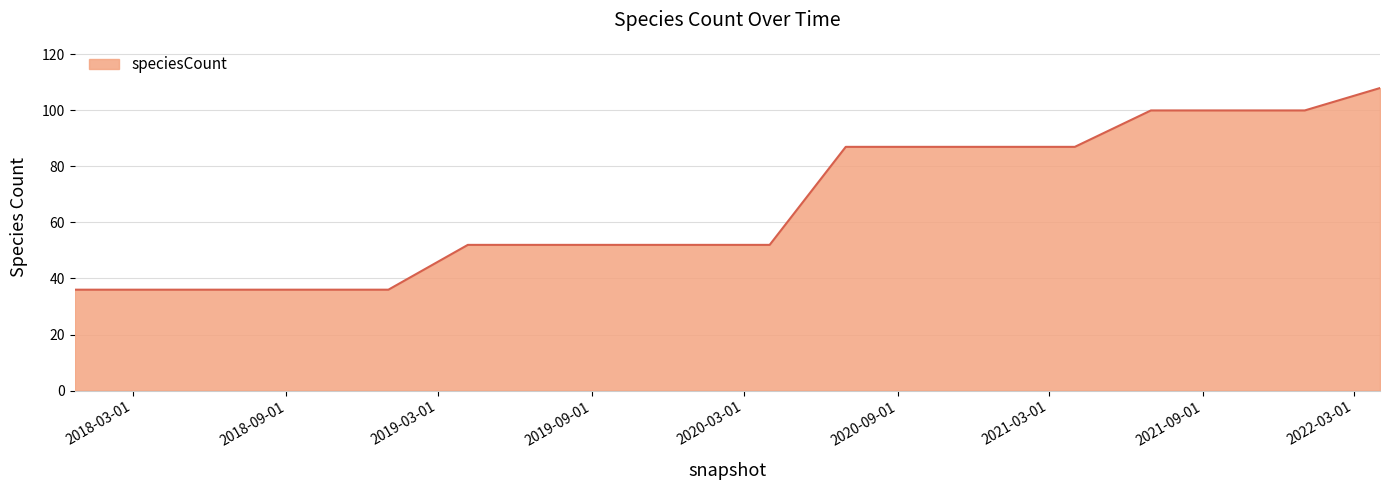

What is the difference between the maximum and minimum values?

72